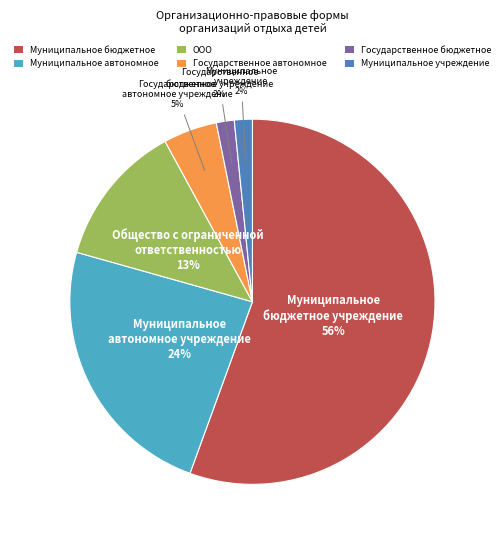

Is there any slice that represents more than half of the pie?

Yes